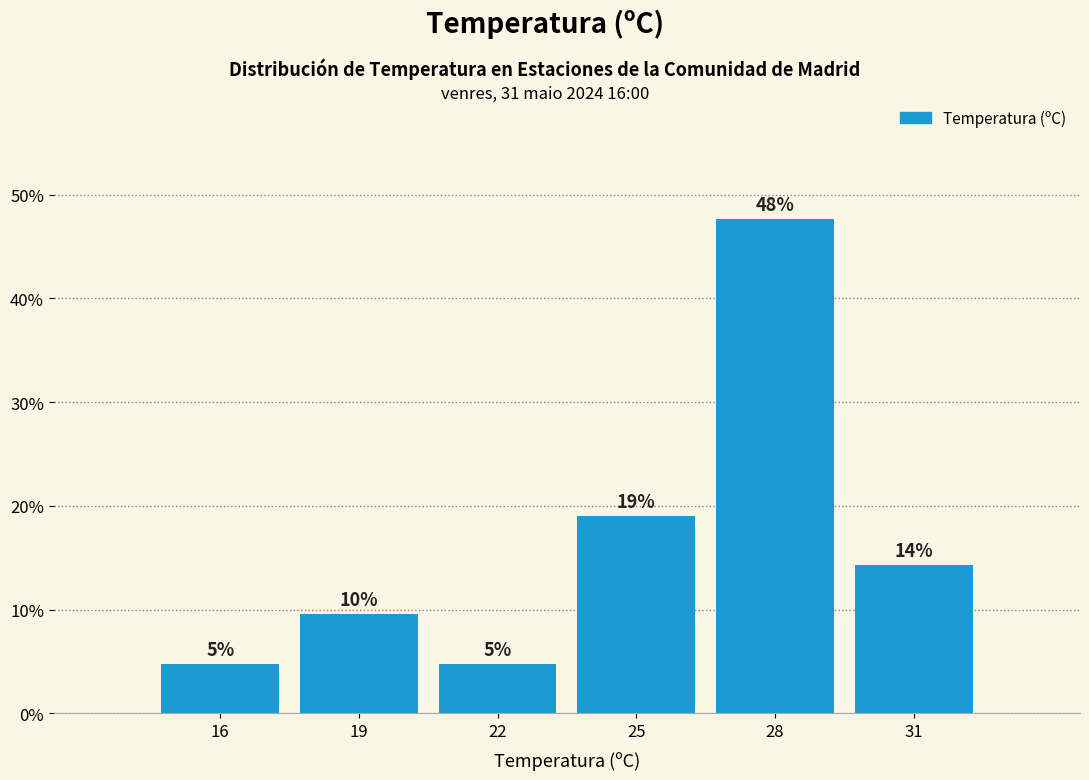

How many bars are there in total?

6